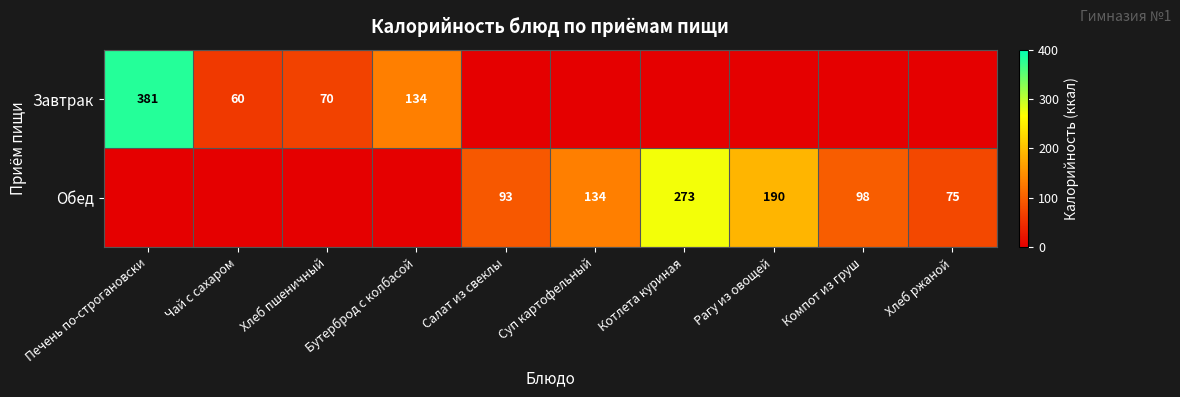

Is it true that Завтрак equals 134 at Бутерброд с колбасой?

True